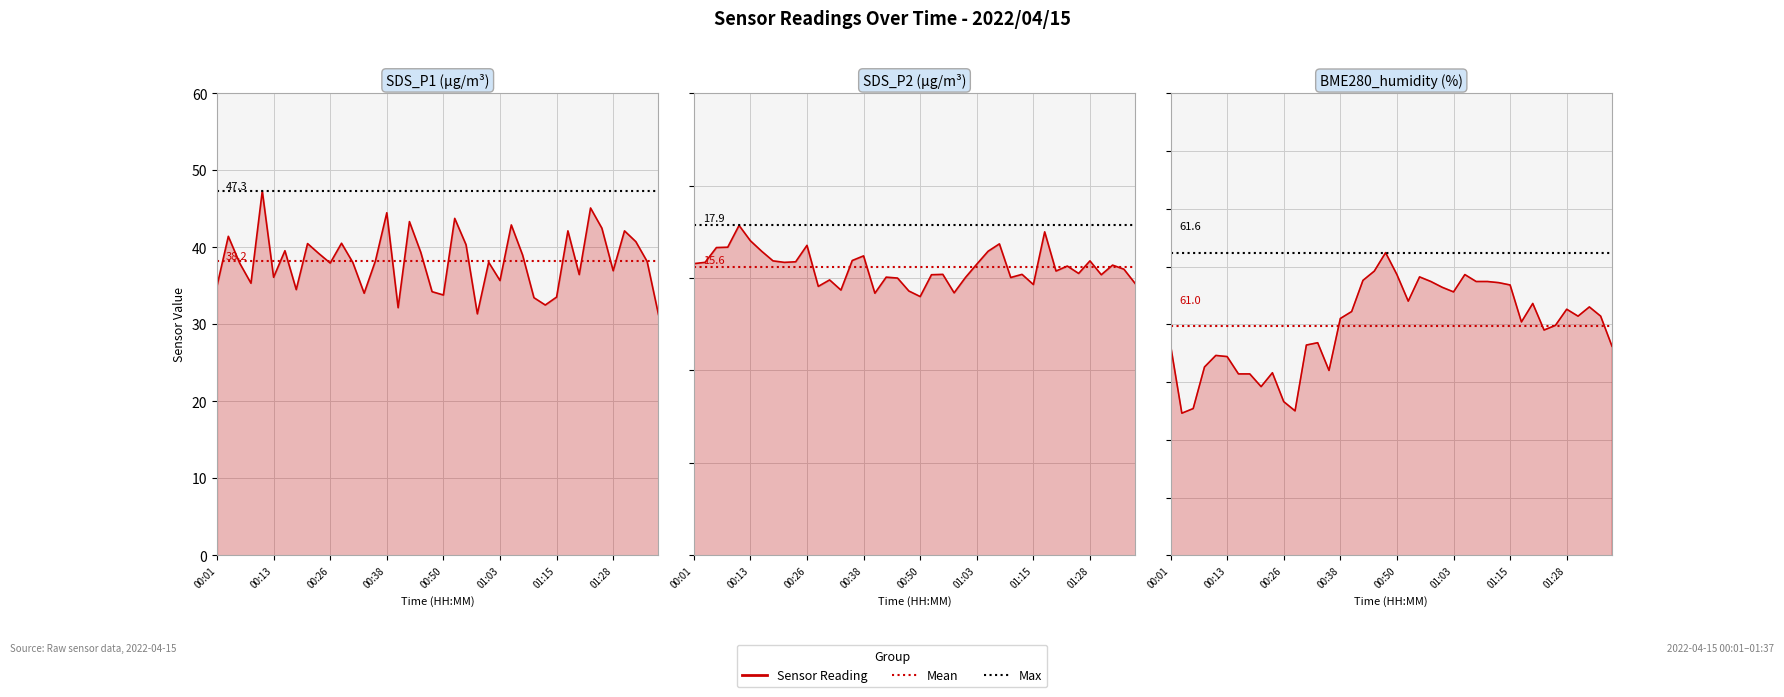

True or false: SDS_P2 line and BME280_humidity line intersect in this chart.

False